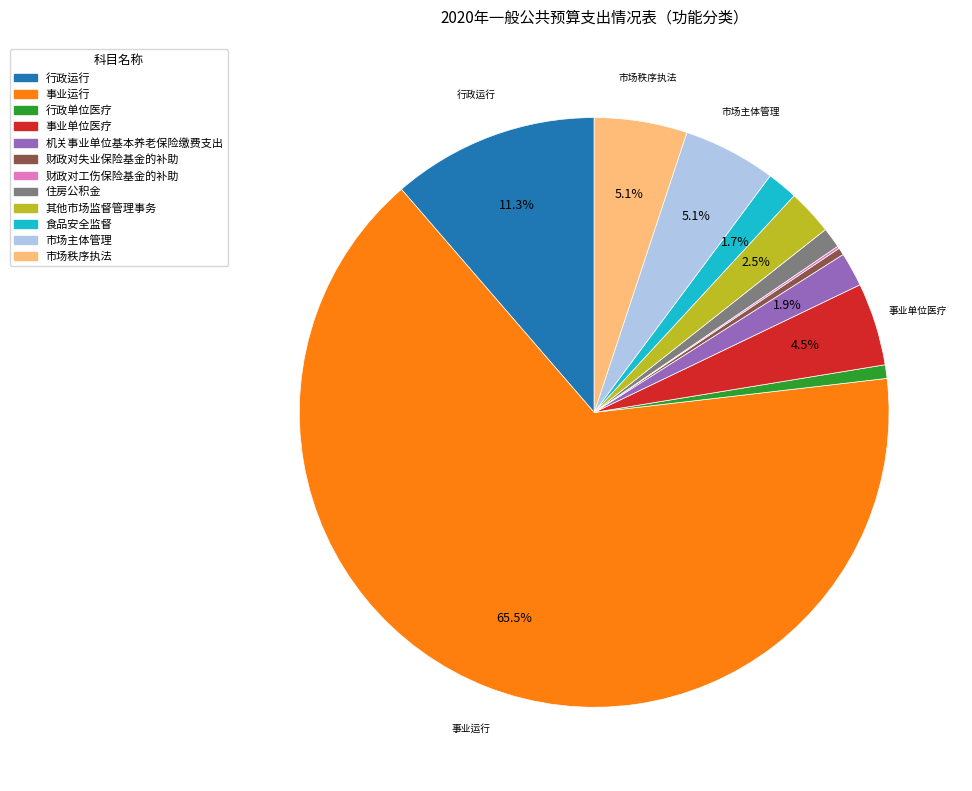

Is it true that 行政运行 is 11% of the pie?

True